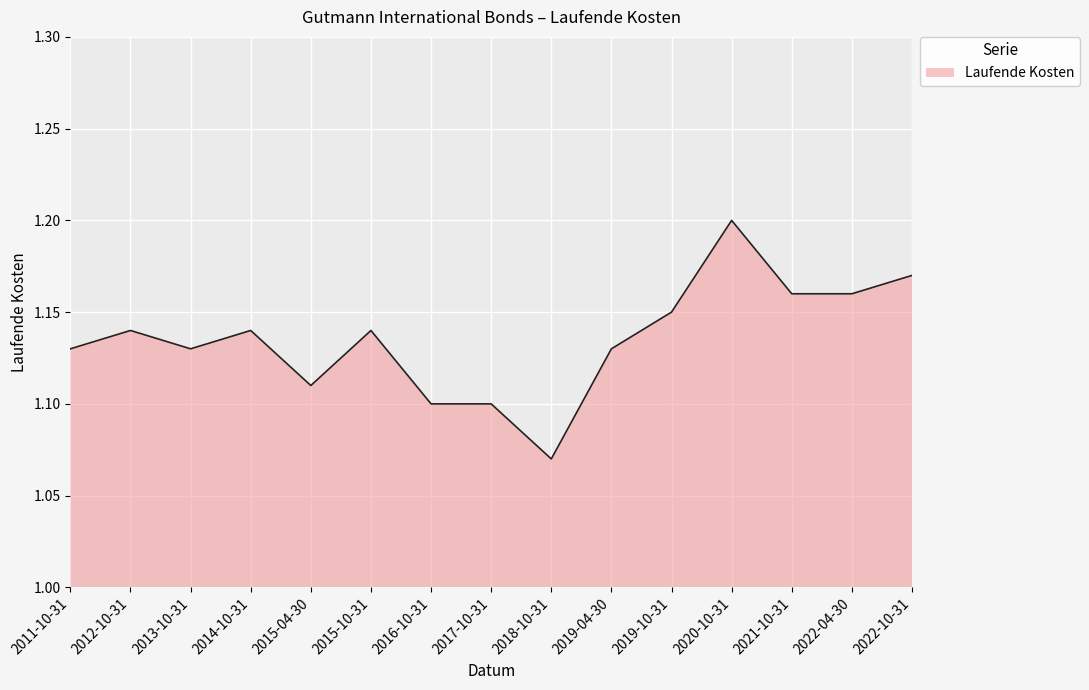

Which category has the highest value across all series?

2020-10-31